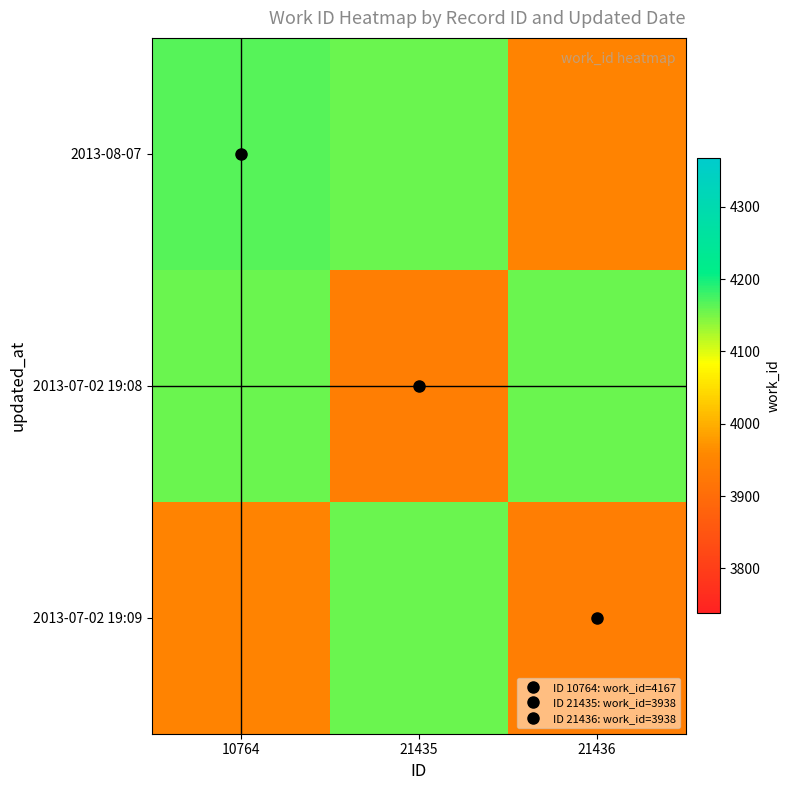

Count the number of categories in the chart.

3